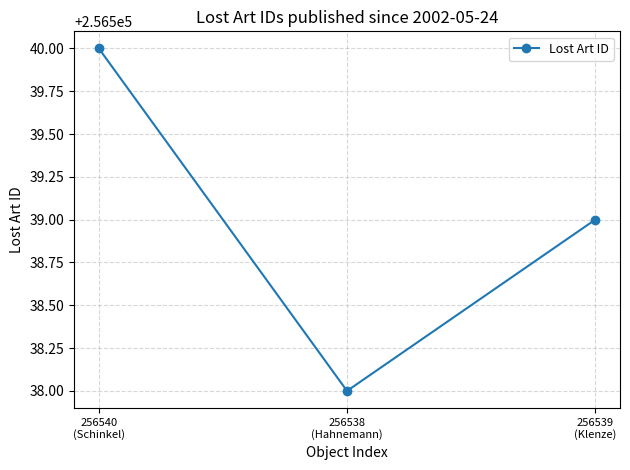

Rank the categories by value from highest to lowest.

256540
(Schinkel), 256539
(Klenze), 256538
(Hahnemann)